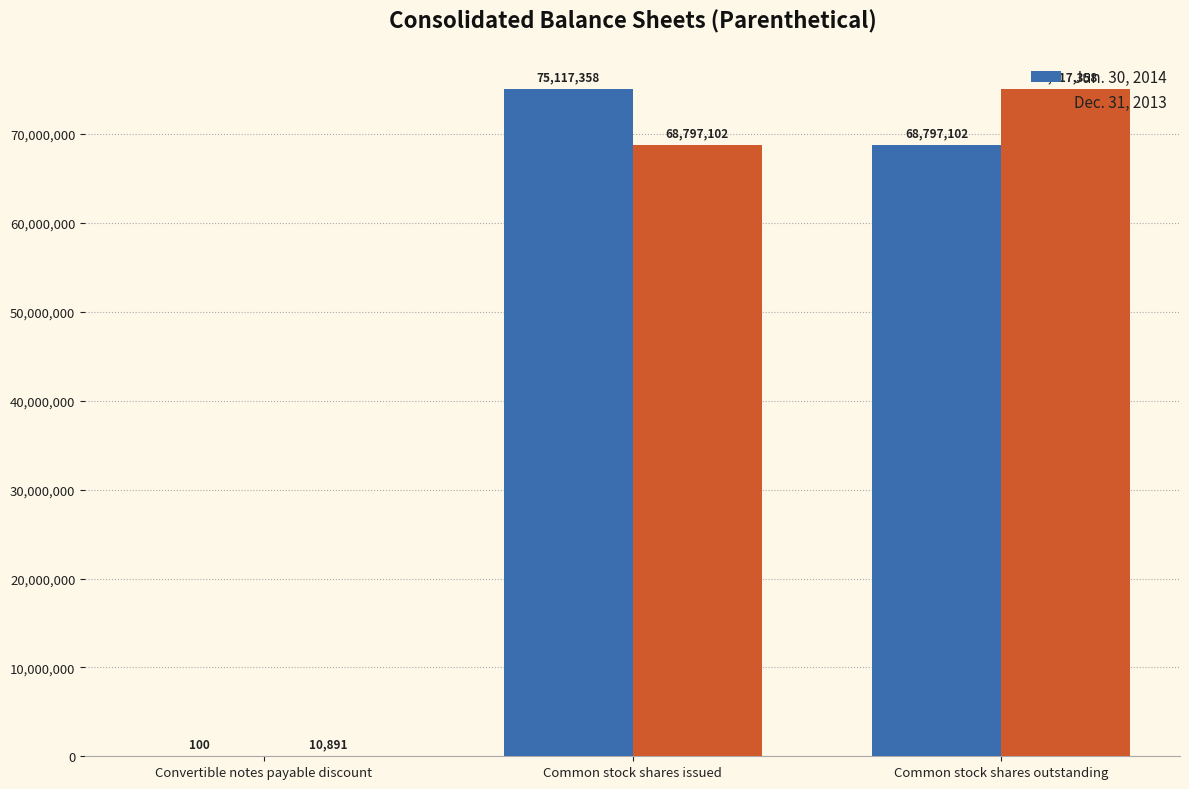

Which series has the largest total across all categories?

Dec. 31, 2013